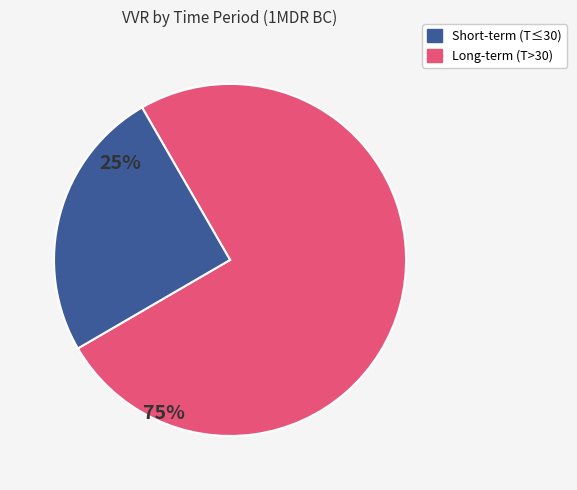

Does any single category account for the majority?

Yes